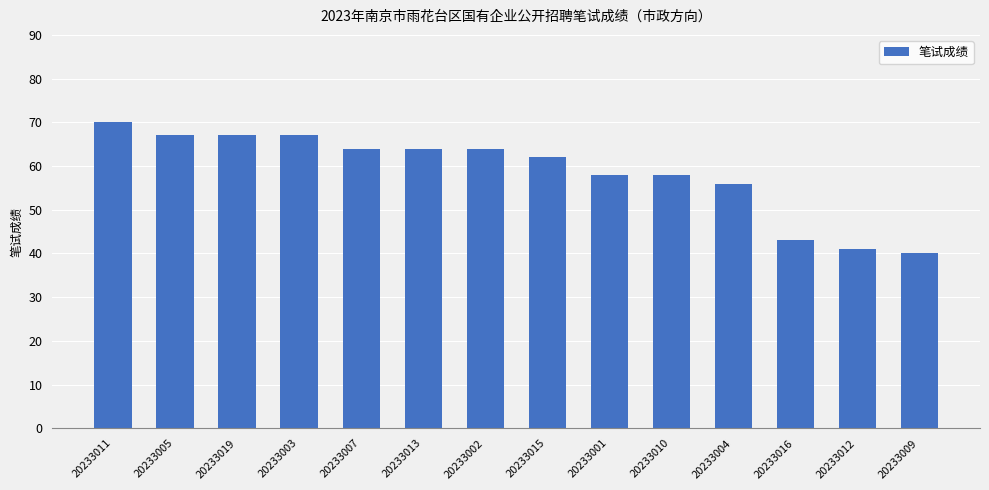

Count the number of data series in this chart.

1